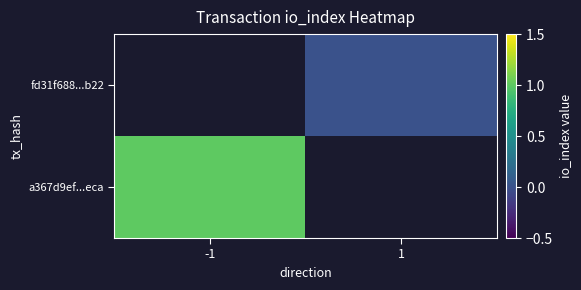

How many values in a367d9ef...eca are above zero?

1